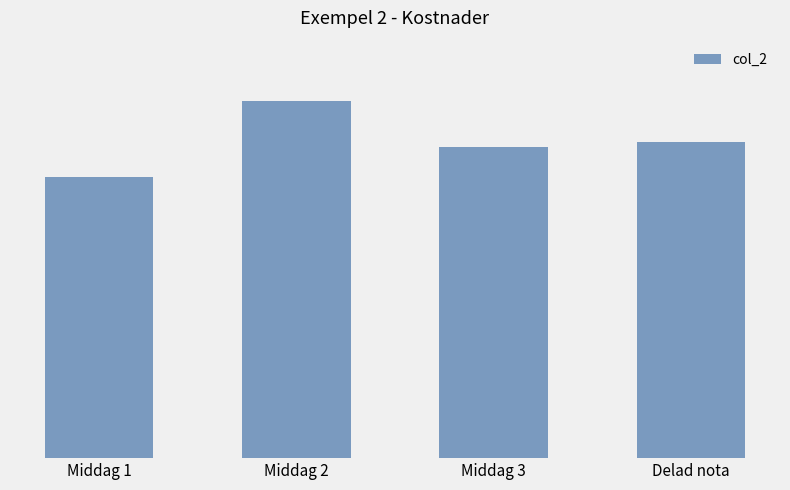

At which label does the data first exceed 303?

Middag 2